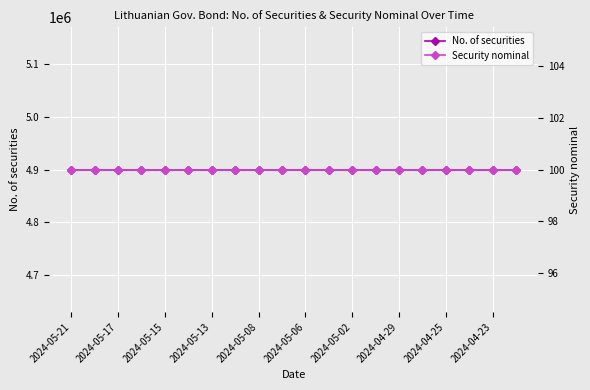

Is it true that No. of securities equals 1353239 at 2024-05-02?

False